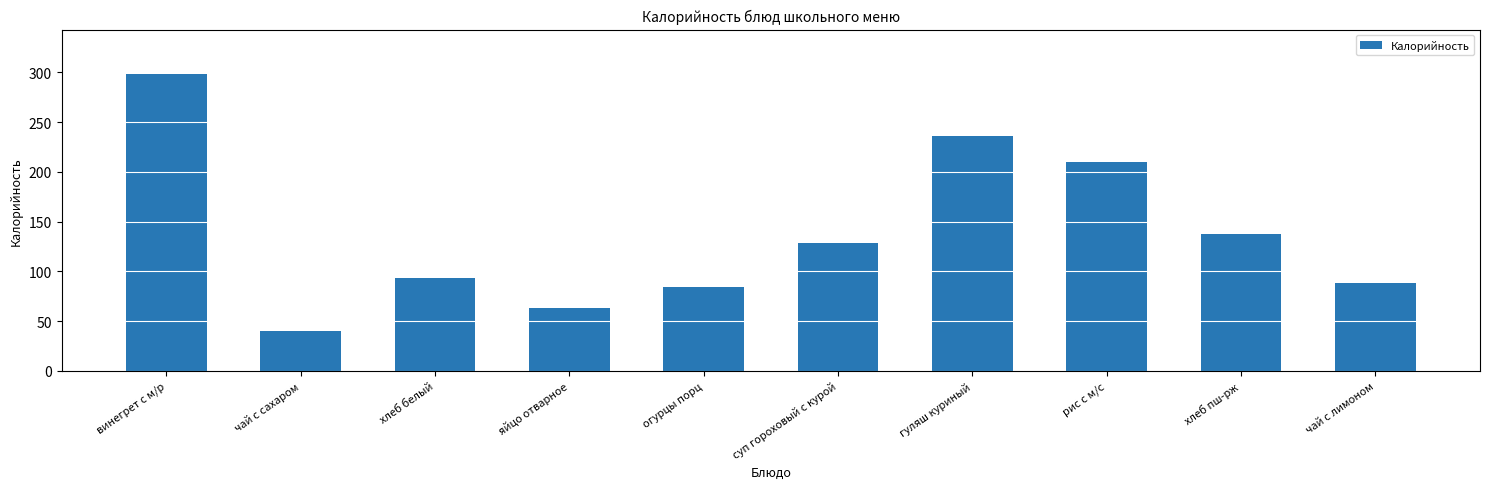

True or false: the data shows 67.0 at хлеб пш-рж.

False